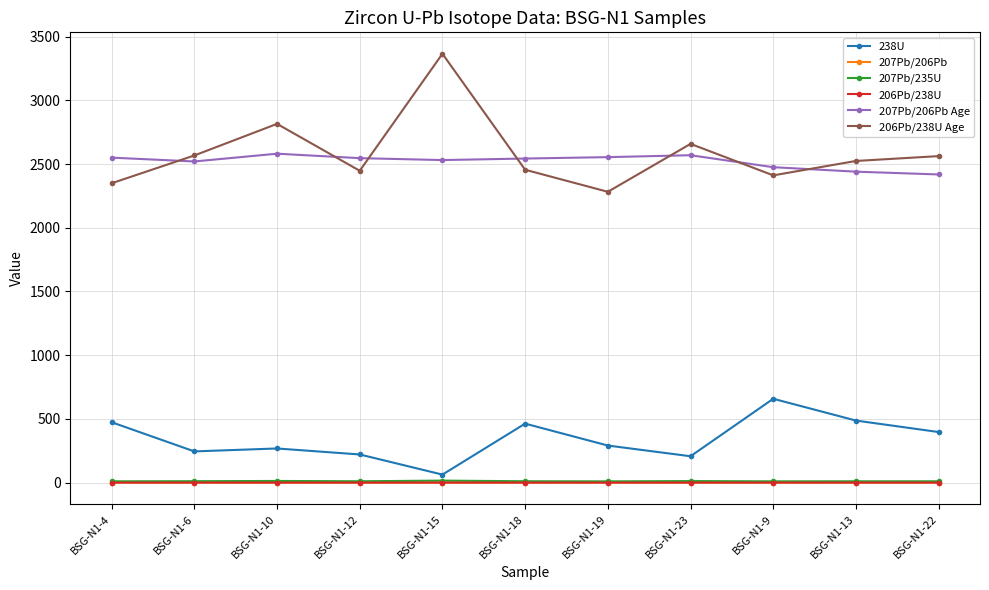

At which label does 238U reach its peak?

BSG-N1-9